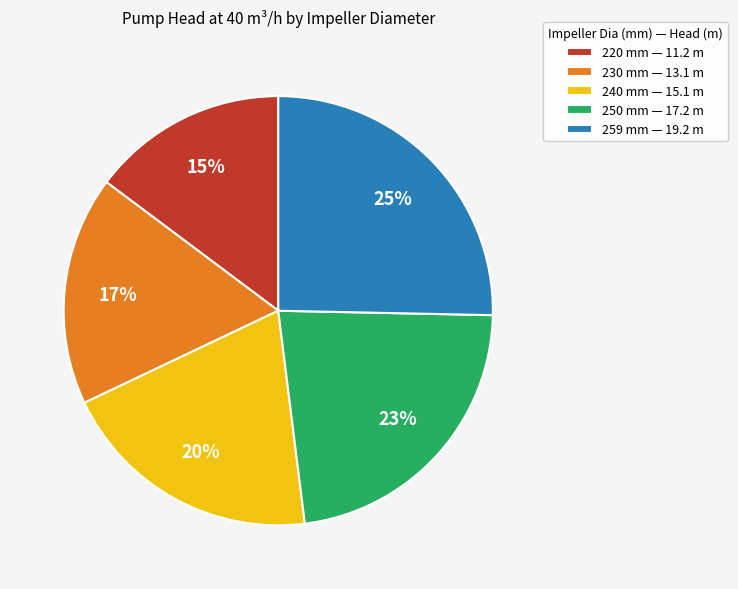

Between 230 mm — 13.1 m and 250 mm — 17.2 m, which is larger?

250 mm — 17.2 m